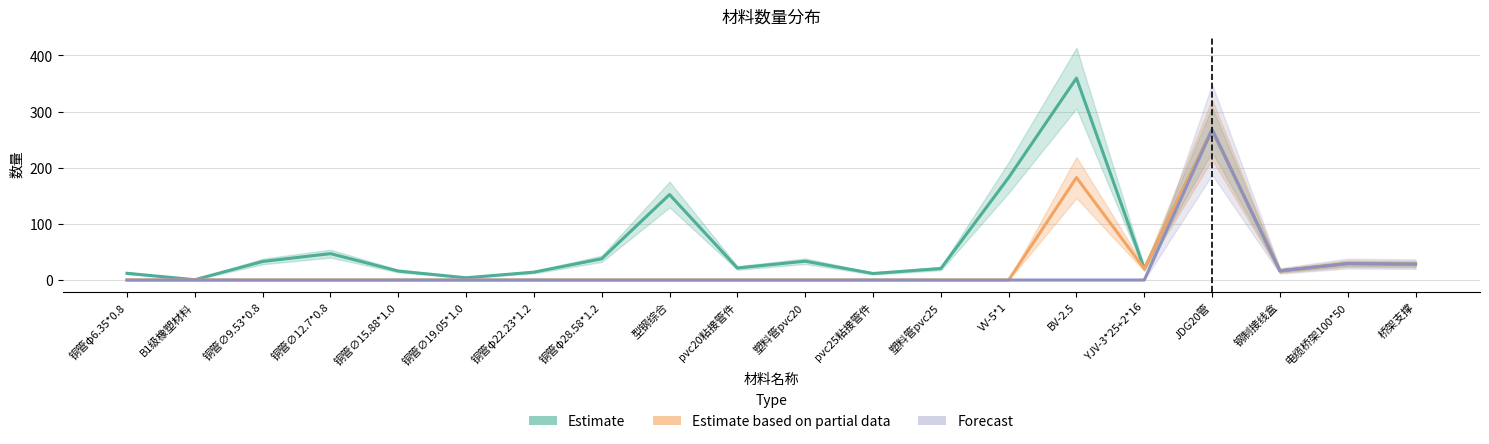

List the labels in order of Forecast value, largest first.

JDG20管, 电缆桥架100*50, 桥架支撑, 钢制接线盒, 铜管φ6.35*0.8, B1级橡塑材料, 铜管∅9.53*0.8, 铜管∅12.7*0.8, 铜管∅15.88*1.0, 铜管∅19.05*1.0, 铜管φ22.23*1.2, 铜管φ28.58*1.2, 型钢综合, pvc20粘接管件, 塑料管pvc20, pvc25粘接管件, 塑料管pvc25, VV-5*1, BV-2.5, YJV-3*25+2*16